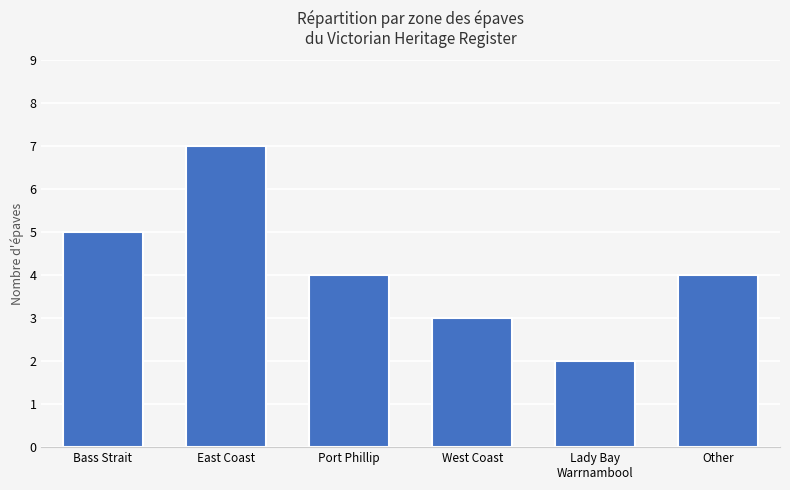

What is the label of the 6th bar from the right?

Bass Strait